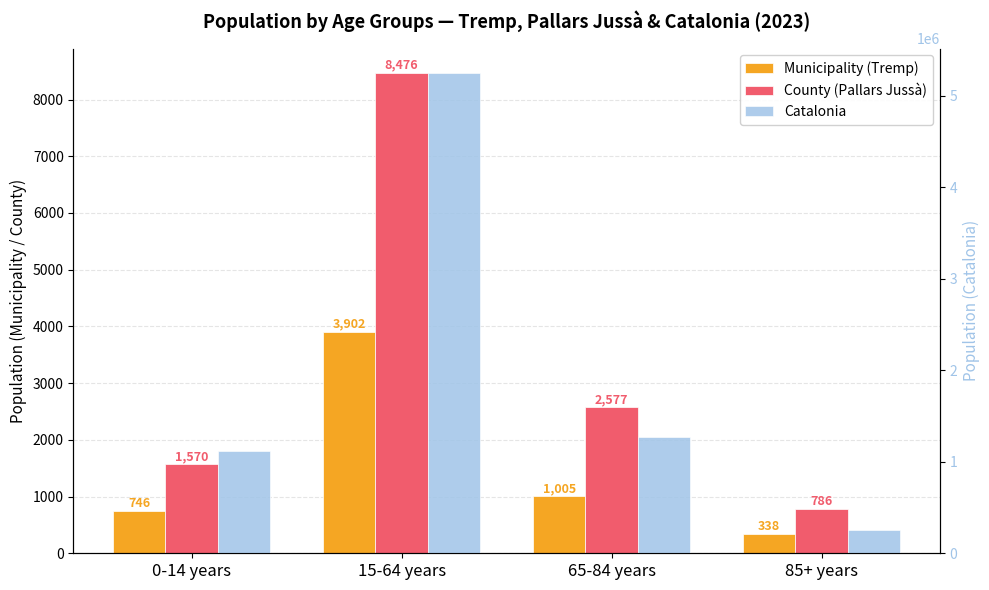

Where is Catalonia nearest to the value 2756175?

65-84 years